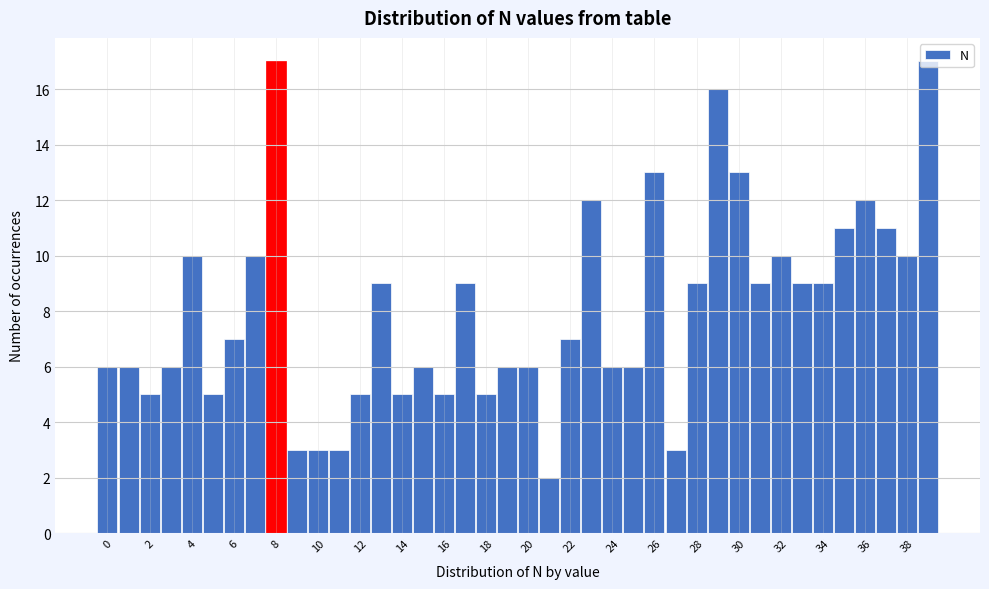

Reading left to right, list every bar in this chart as the range it spans on the x-axis followed by its height. Neither the bar edges nor the heights are printed on the chart, so give them approximately, as read against the axes.

-0.5 to 0.5: 6
0.5 to 1.5: 6
1.5 to 2.5: 5
2.5 to 3.5: 6
3.5 to 4.5: 10
4.5 to 5.5: 5
5.5 to 6.5: 7
6.5 to 7.5: 10
7.5 to 8.5: 17
8.5 to 9.5: 3
9.5 to 10.5: 3
10.5 to 11.5: 3
11.5 to 12.5: 5
12.5 to 13.5: 9
13.5 to 14.5: 5
14.5 to 15.5: 6
15.5 to 16.5: 5
16.5 to 17.5: 9
17.5 to 18.5: 5
18.5 to 19.5: 6
19.5 to 20.5: 6
20.5 to 21.5: 2
21.5 to 22.5: 7
22.5 to 23.5: 12
23.5 to 24.5: 6
24.5 to 25.5: 6
25.5 to 26.5: 13
26.5 to 27.5: 3
27.5 to 28.5: 9
28.5 to 29.5: 16
29.5 to 30.5: 13
30.5 to 31.5: 9
31.5 to 32.5: 10
32.5 to 33.5: 9
33.5 to 34.5: 9
34.5 to 35.5: 11
35.5 to 36.5: 12
36.5 to 37.5: 11
37.5 to 38.5: 10
38.5 to 39.5: 17